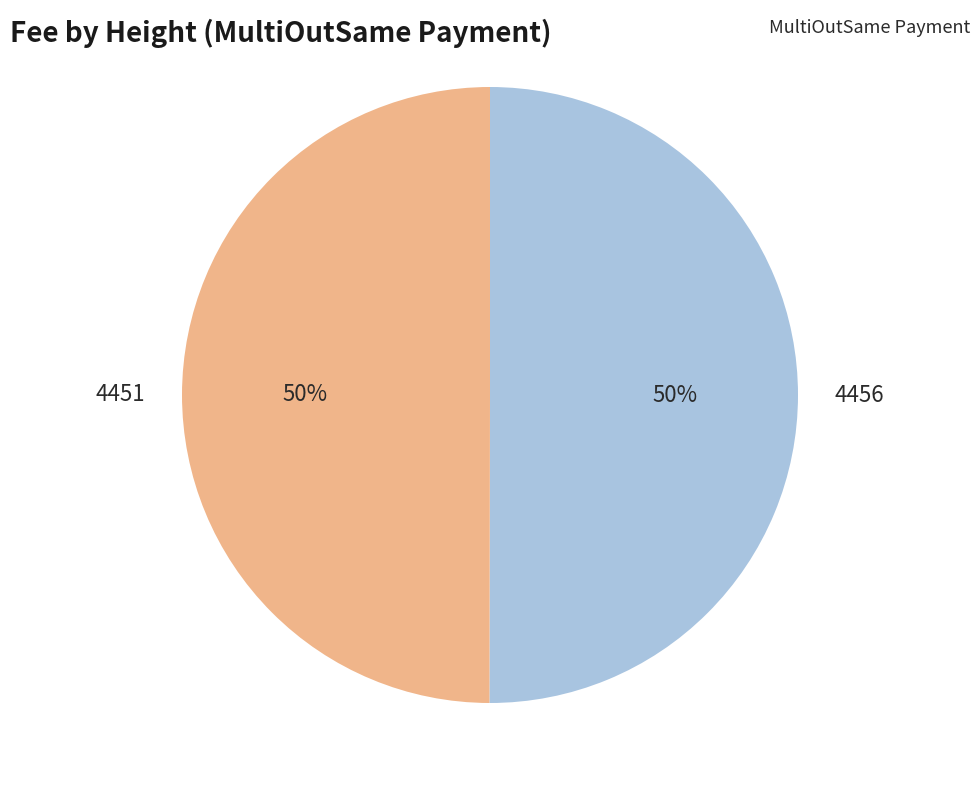

Is it true that 4451 is 42% of the pie?

False